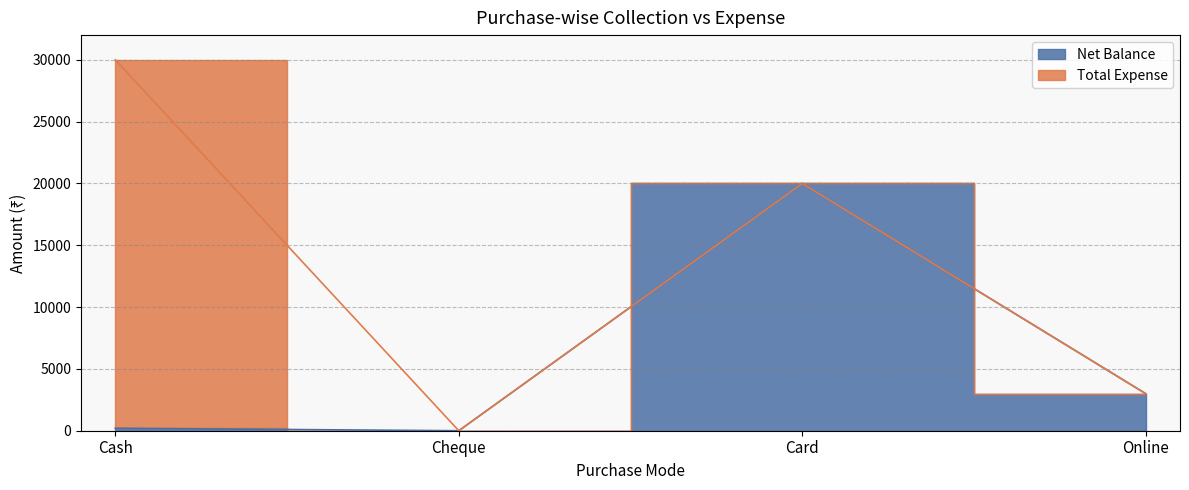

Does the chart display data point markers on the line(s)?

No